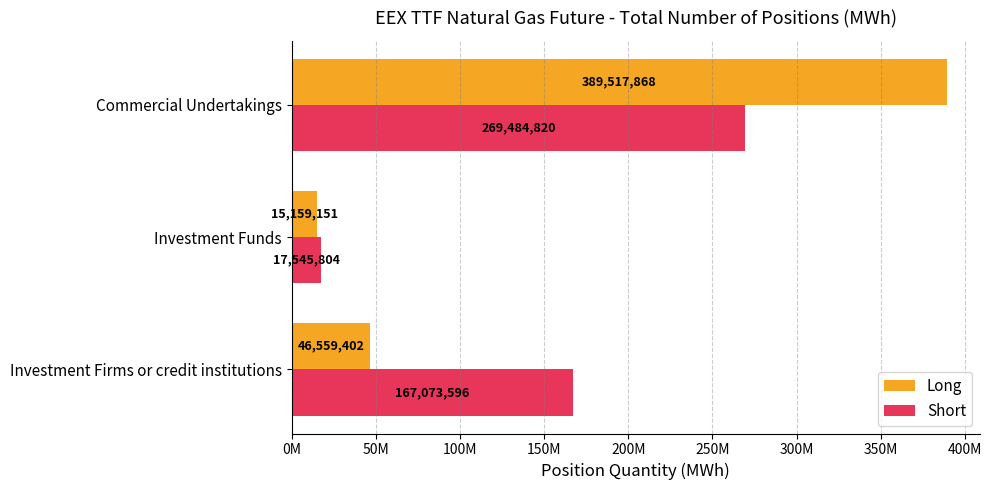

Where is Short nearest to the value 143515312?

Investment Firms or credit institutions